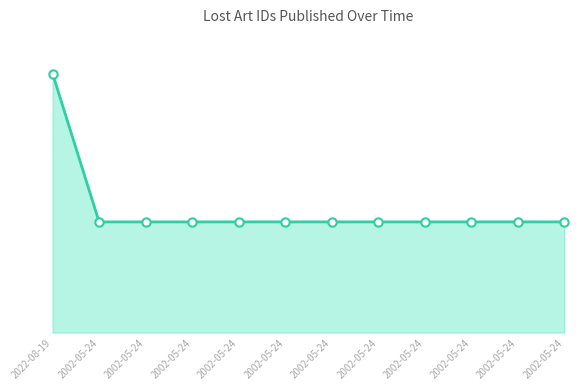

Is it true that the value at 2022-08-19 is 151745?

False